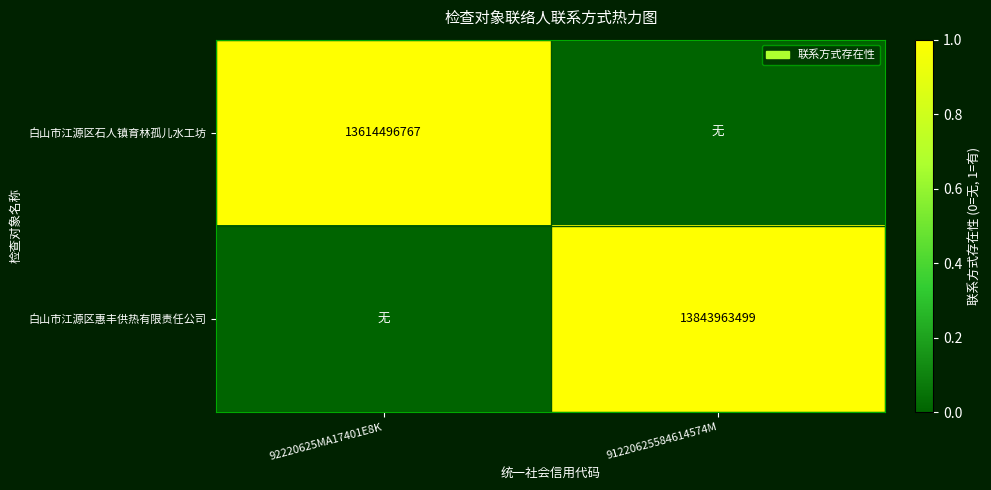

The 白山市江源区惠丰供热有限责任公司 series shows 13843963499 at 91220625584614574M. True or false?

True